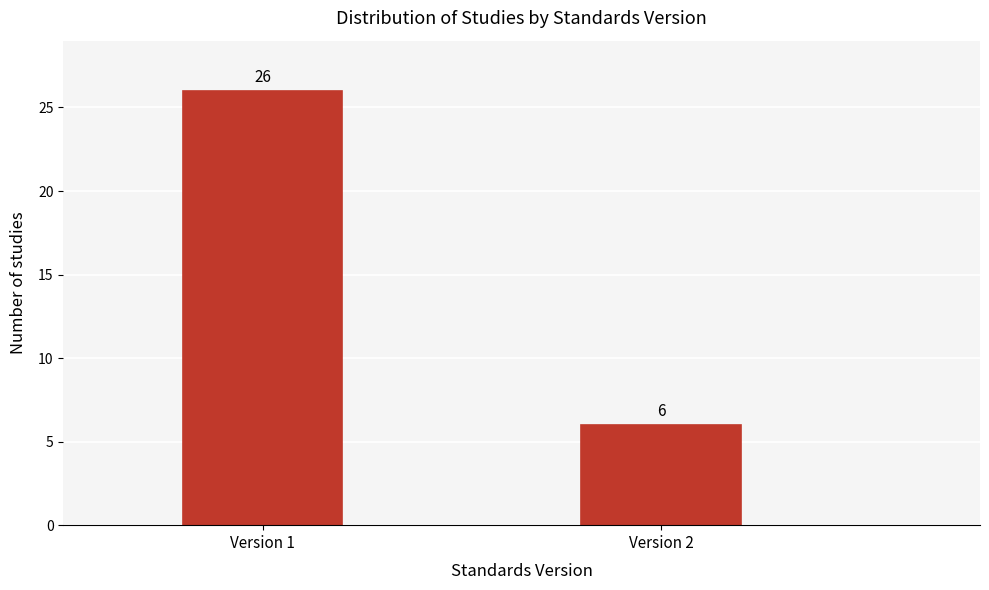

Reading left to right, list all the values displayed in this chart.

Version 1=26	Version 2=6